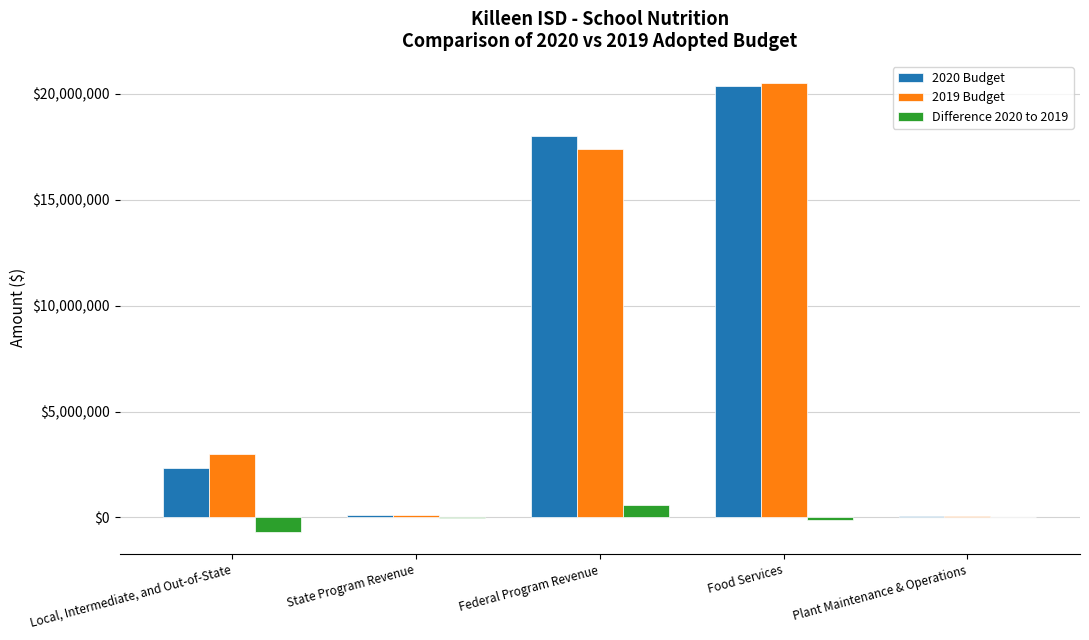

How many groups of bars are there?

5